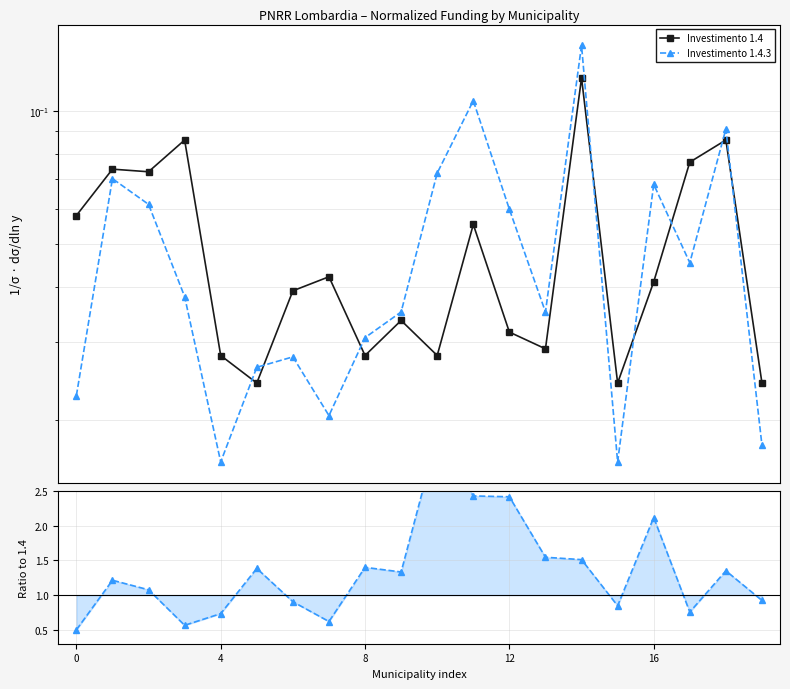

How many interior local valleys does the Investimento 1.4.3 series have?

5